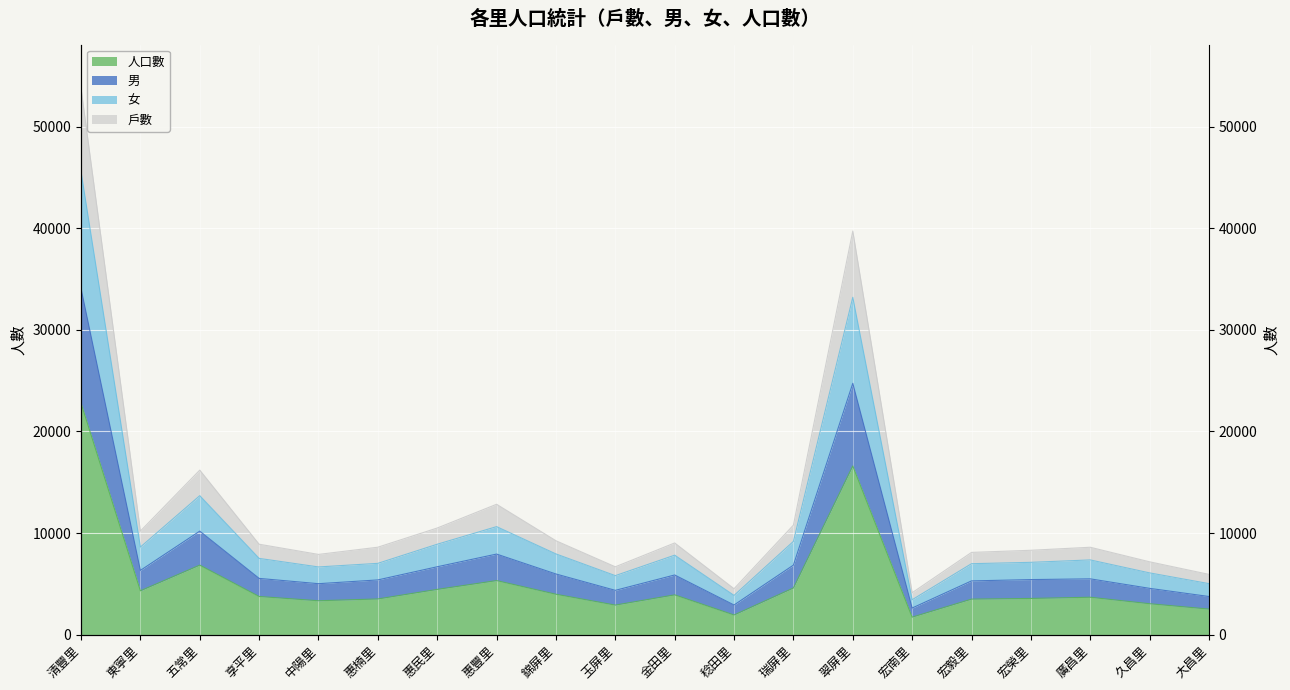

True or false: 男 and 女 intersect in this chart.

False